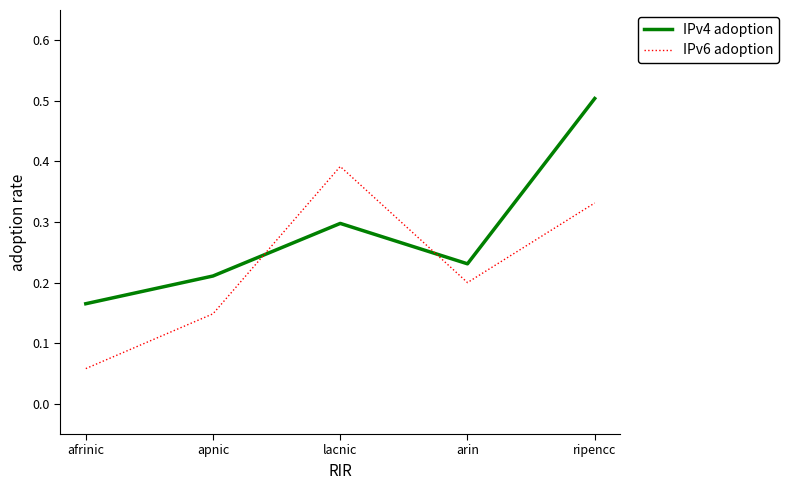

What is the maximum value shown in the chart?

0.5